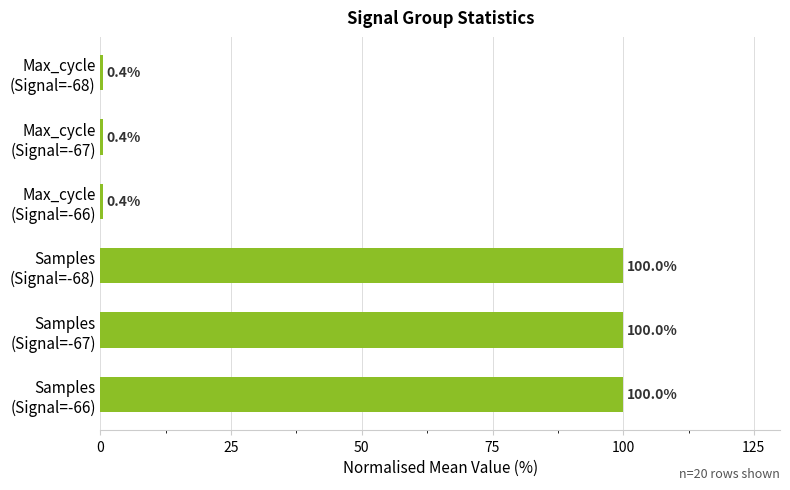

What is the difference between the maximum and second lowest values?

99.6